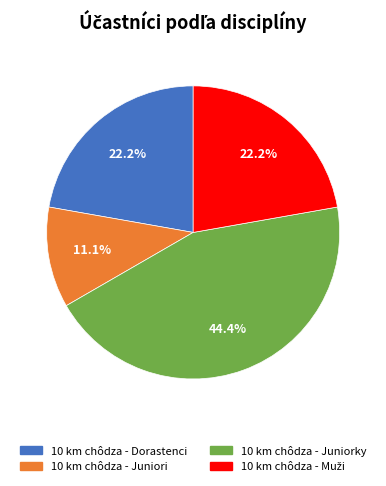

To the nearest percent, what portion does 10 km chôdza - Juniorky represent?

44%